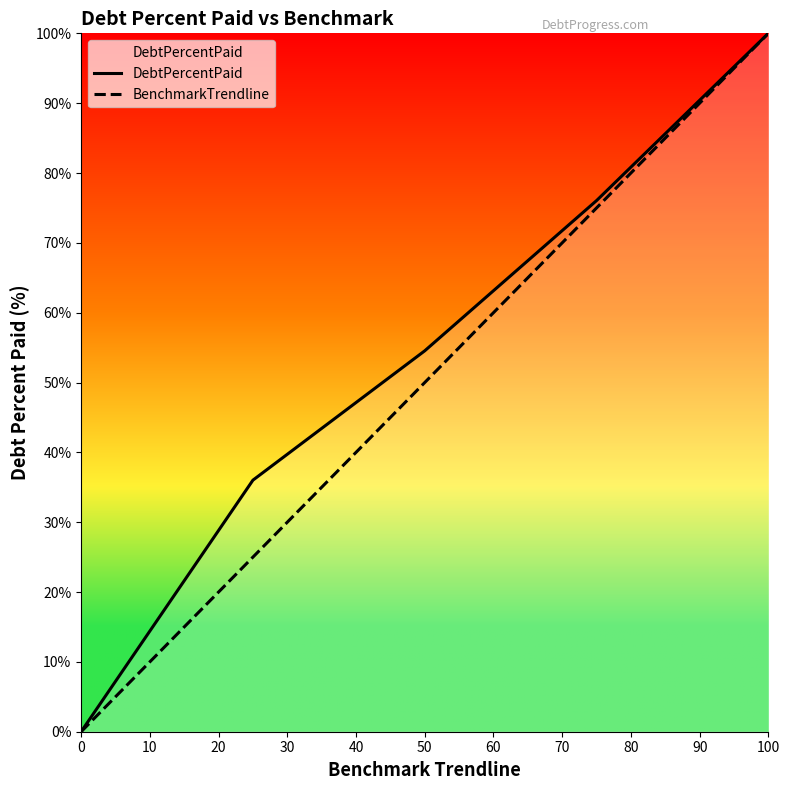

True or false: DebtPercentPaid and BenchmarkTrendline intersect in this chart.

False